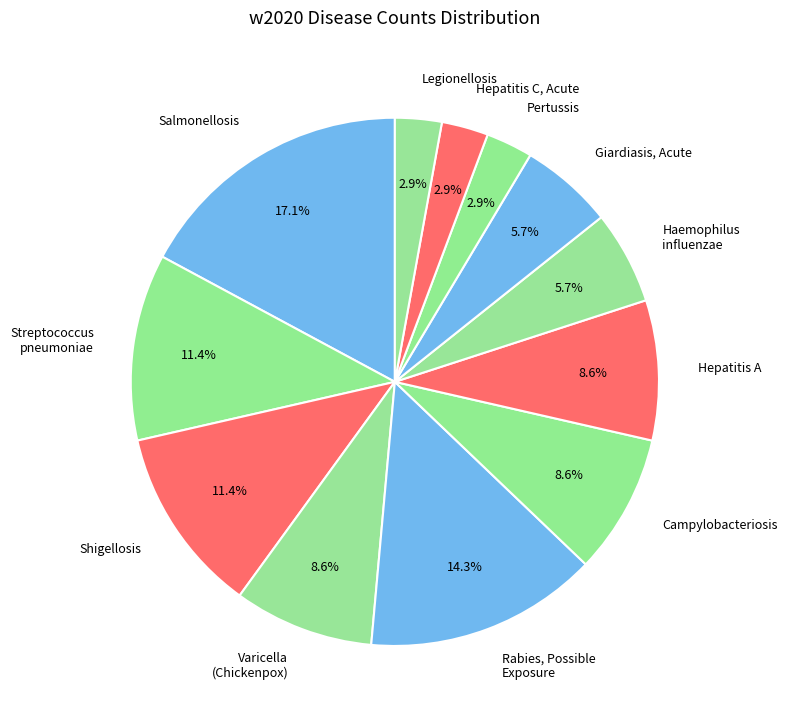

Count the number of slices in the pie.

12